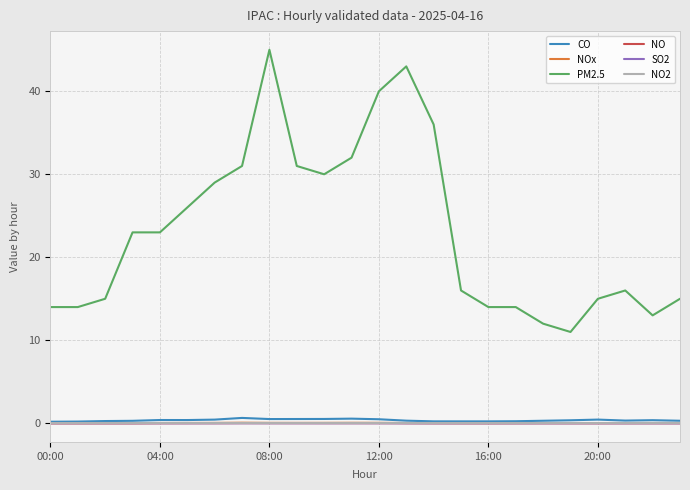

True or false: NO and NO2 intersect in this chart.

False